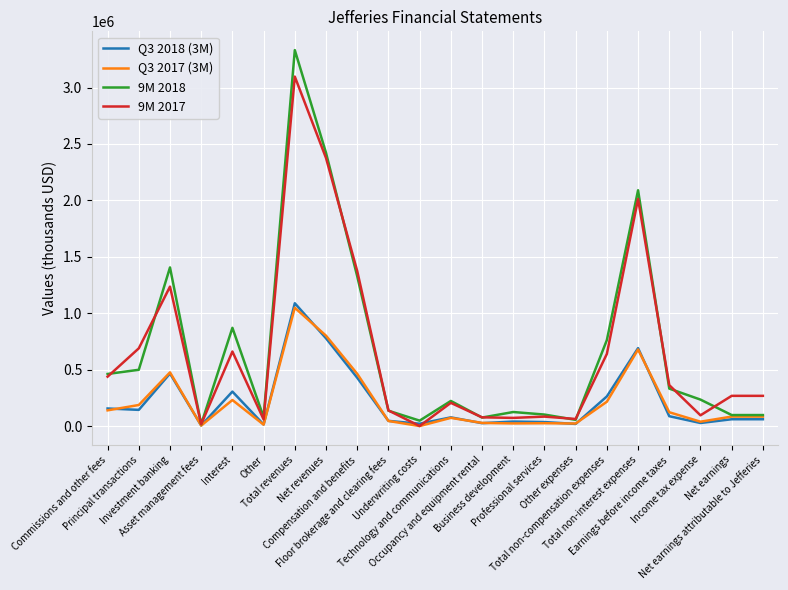

In Q3 2017 (3M), how many points are higher than both neighbors (excluding endpoints)?

7